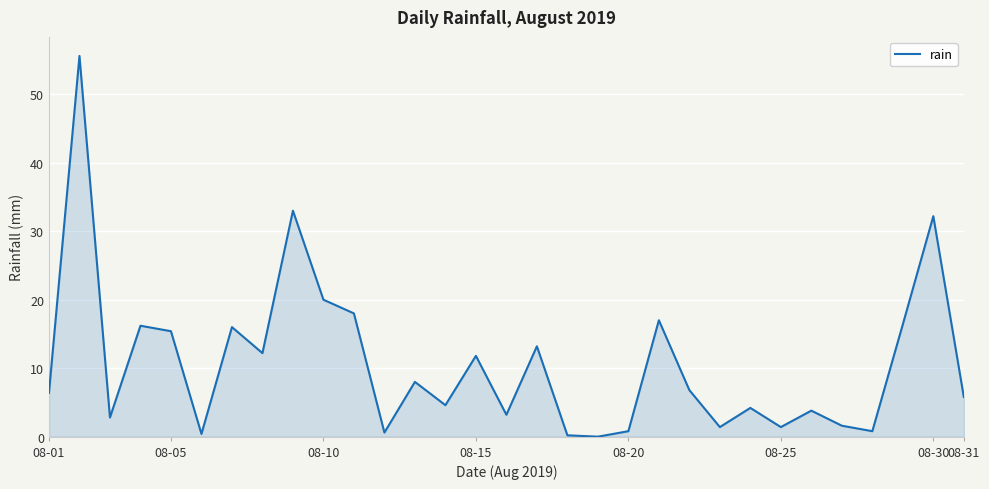

What is the sum of all values?

329.8